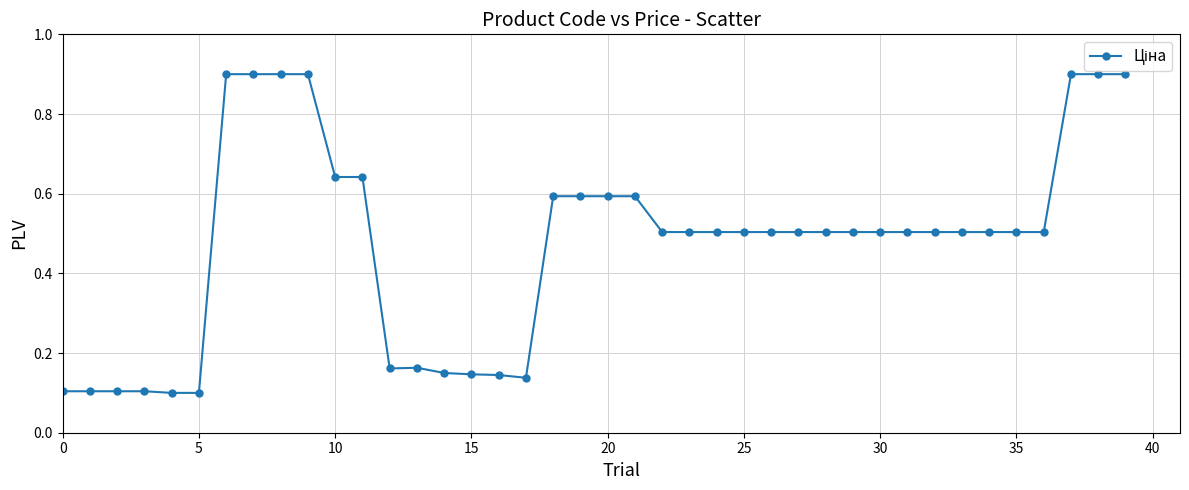

What is the maximum value shown in the chart?

0.9